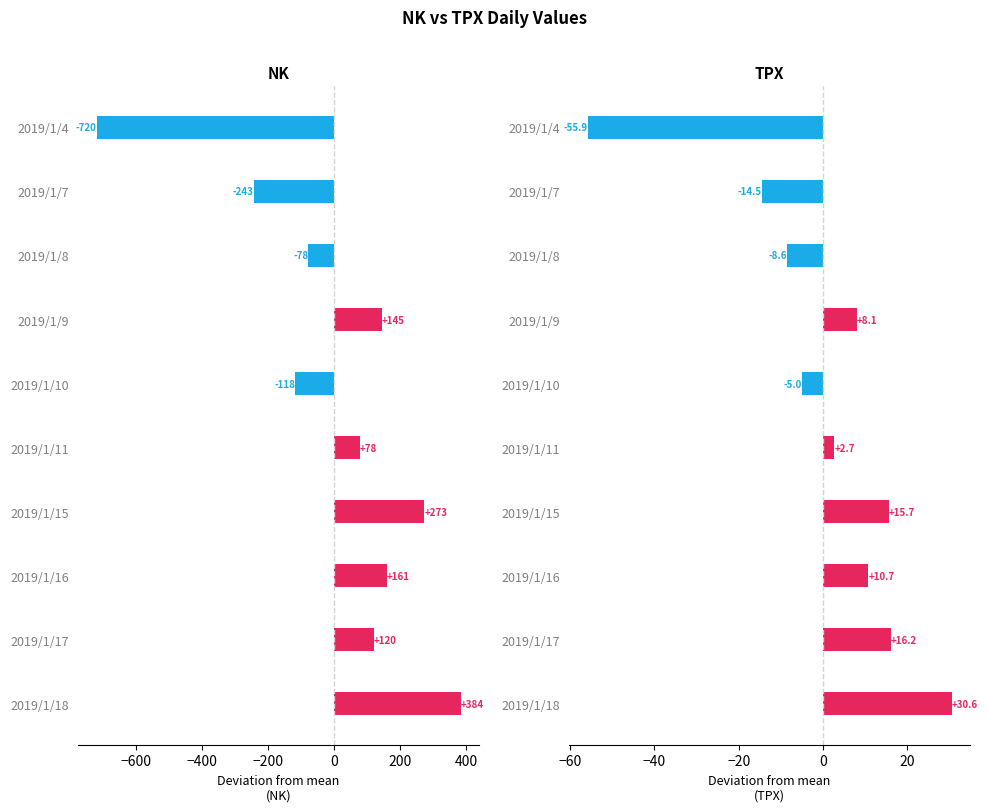

How many bars are there in total?

20